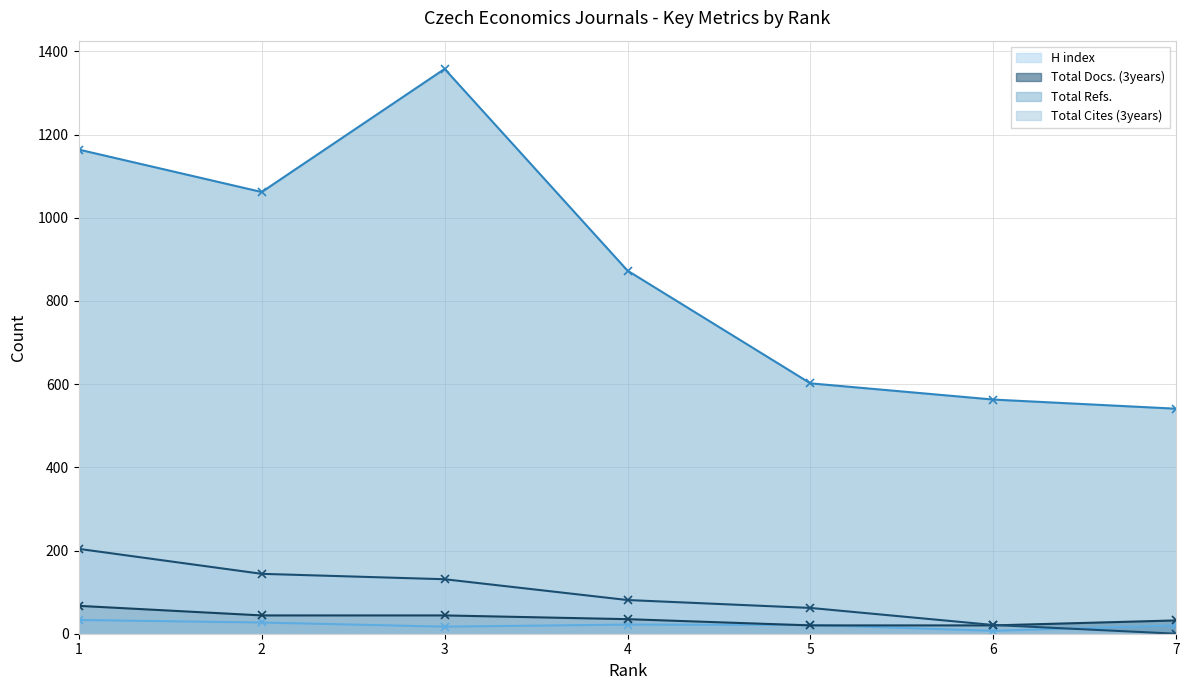

Which category has the lowest value in the Total Refs. series?

7